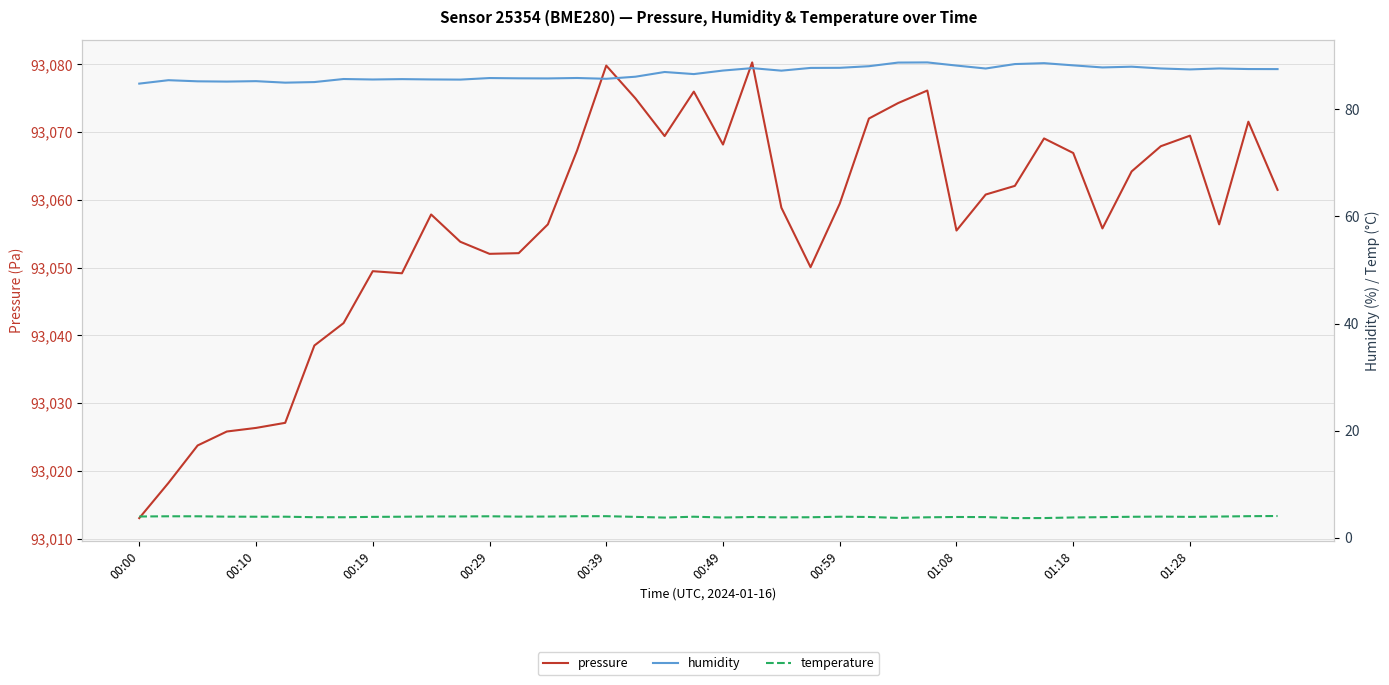

The pressure series shows 133666.3 at 19. True or false?

False